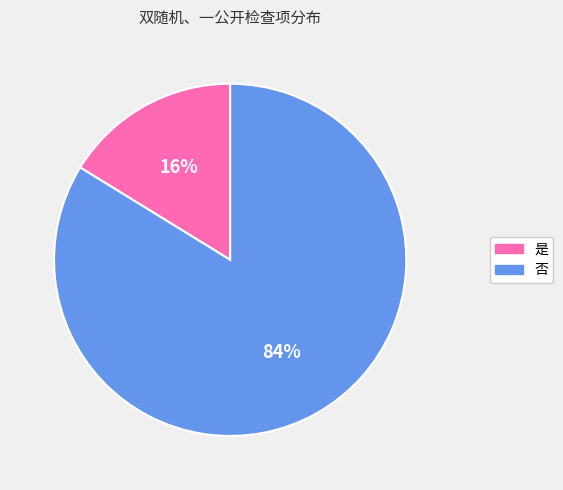

To the nearest percent, what is the combined percentage of 否 and 是?

100%